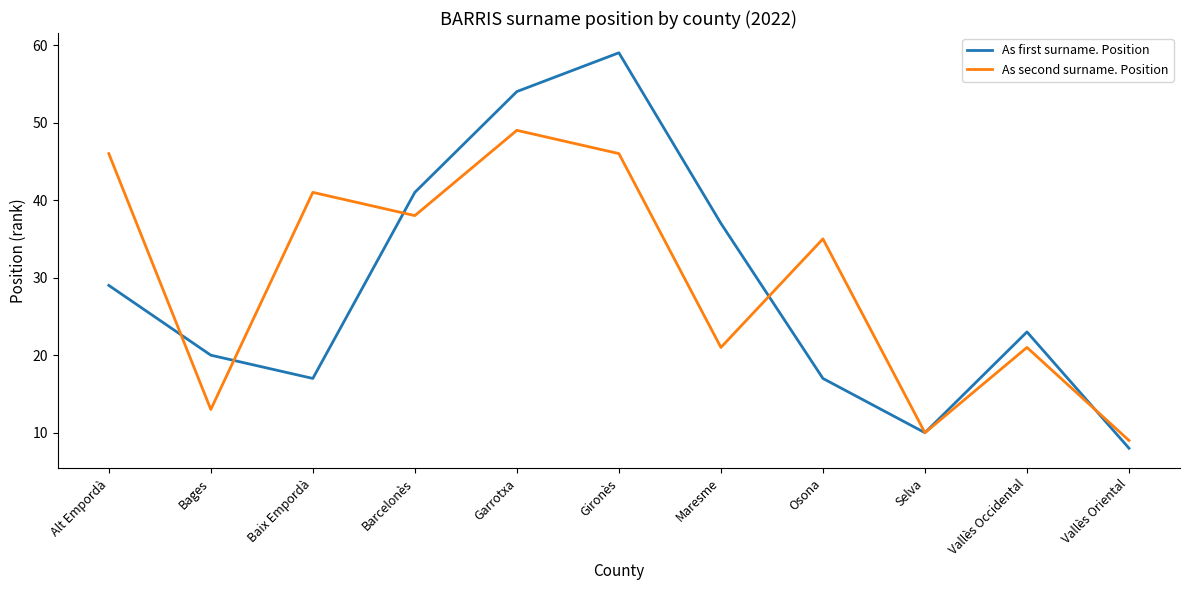

Rank the series at Osona from highest to lowest value.

As second surname. Position, As first surname. Position